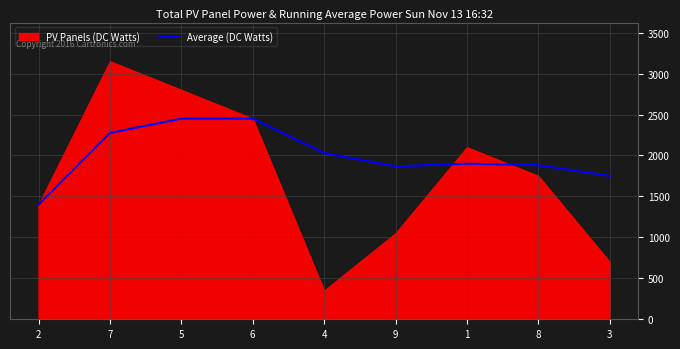

Reading left to right, what are all the values shown in this chart?

1400.0	2275.0	2450.0	2450.0	2030.0	1866.7	1900.0	1881.2	1750.0